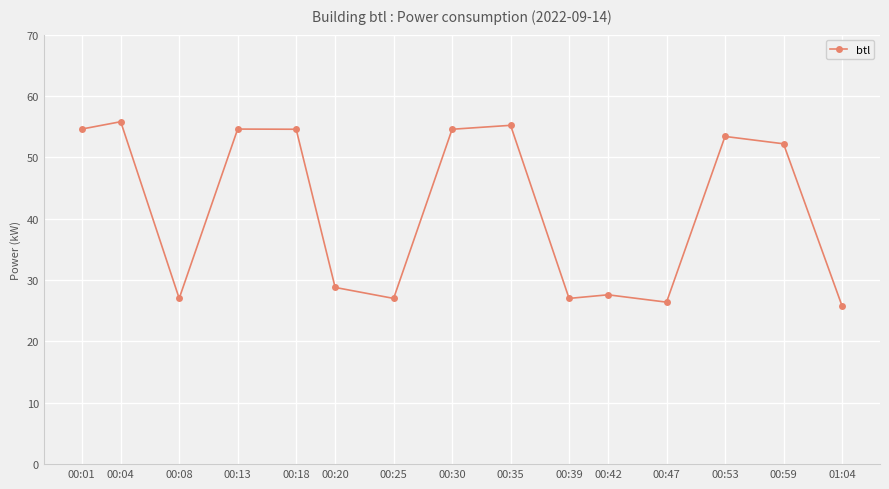

Does the chart have visible grid lines?

Yes